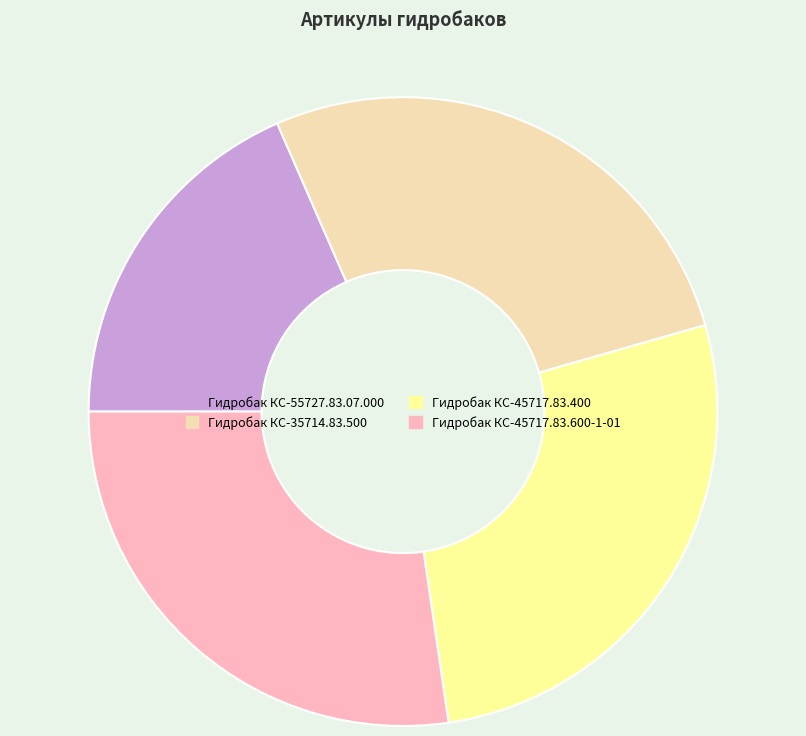

Is it true that Гидробак КС-45717.83.600-1-01 is 16% of the pie?

False